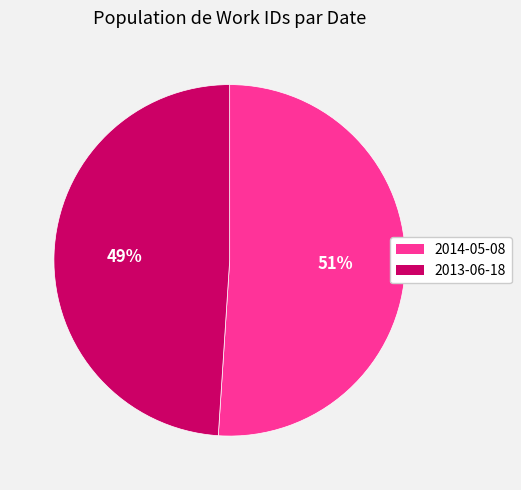

To the nearest percent, what is the difference between the largest and smallest slice percentages?

2%